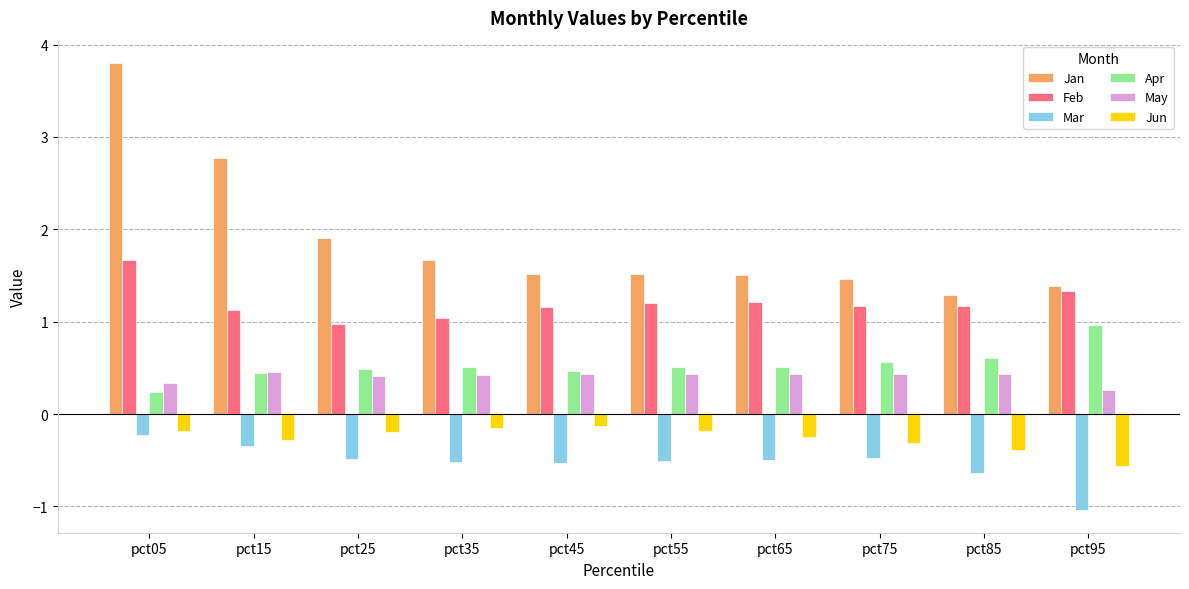

What is the sum of the May values at pct25 and pct35?

0.8